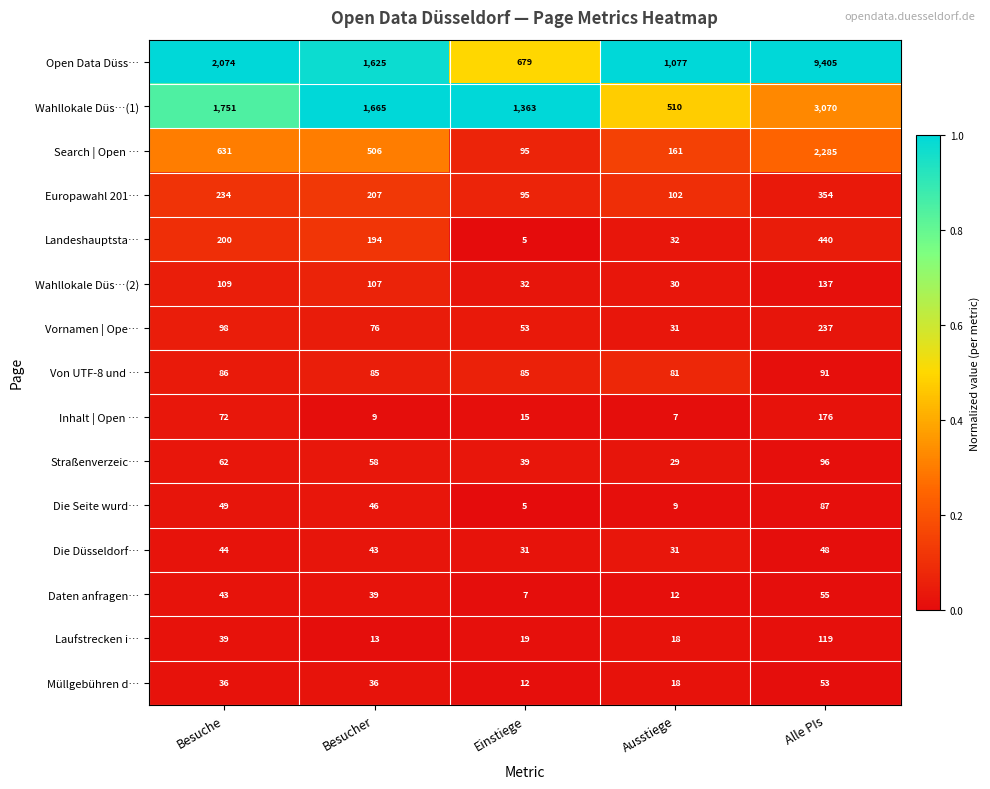

List the labels in order of Landeshauptsta… value, smallest first.

Einstiege, Ausstiege, Besucher, Besuche, Alle PIs